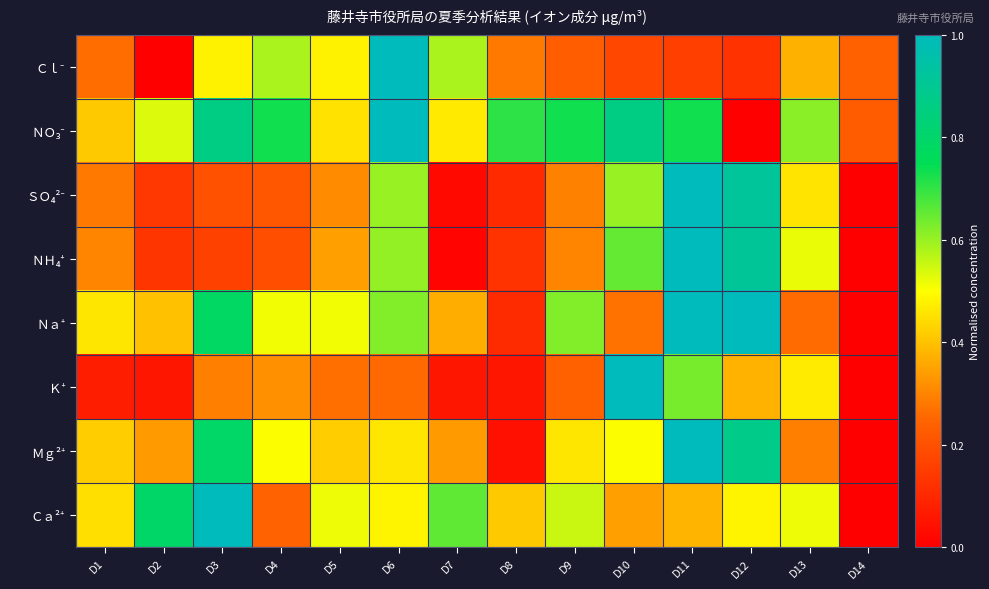

At how many categories does at least one series exceed 0?

14